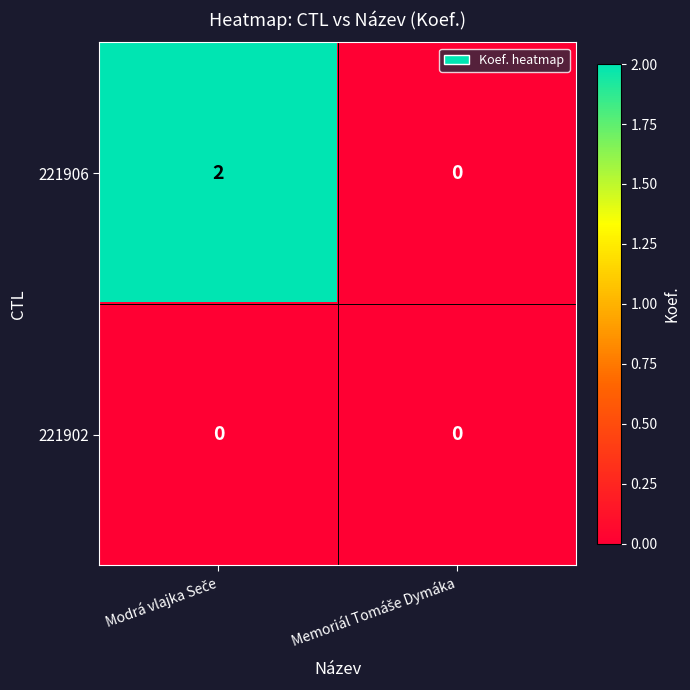

Rank the series by their maximum value, from highest to lowest.

221906, 221902